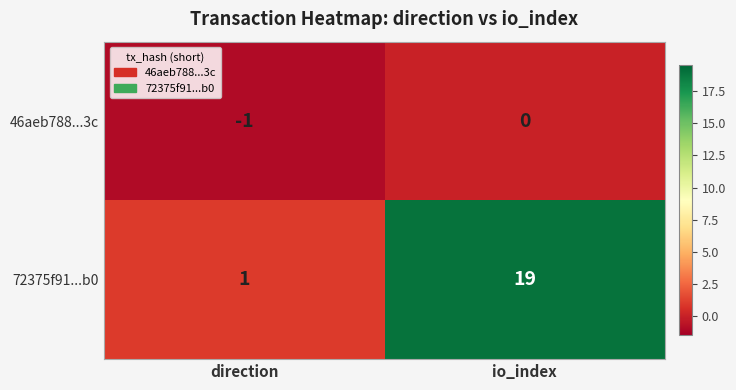

Which series has the widest spread of values?

72375f91...b0